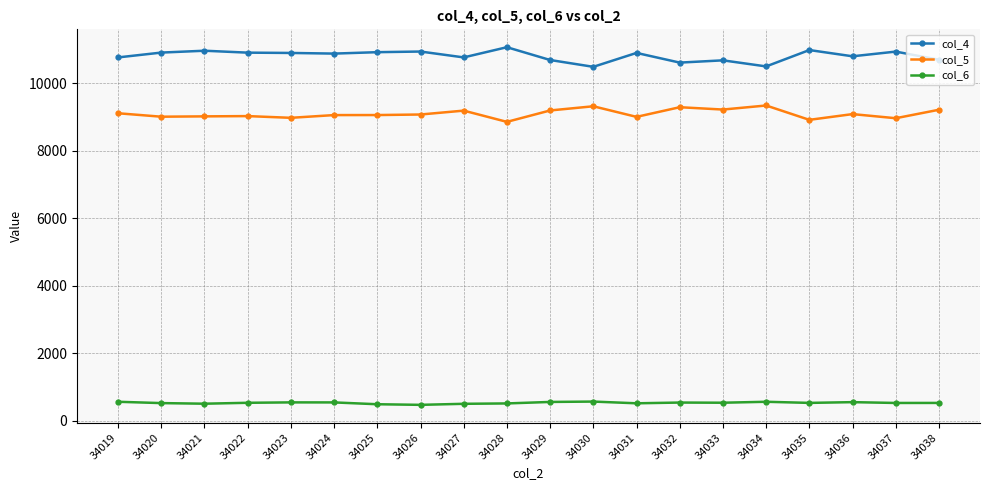

True or false: col_4 and col_6 cross at least once.

False